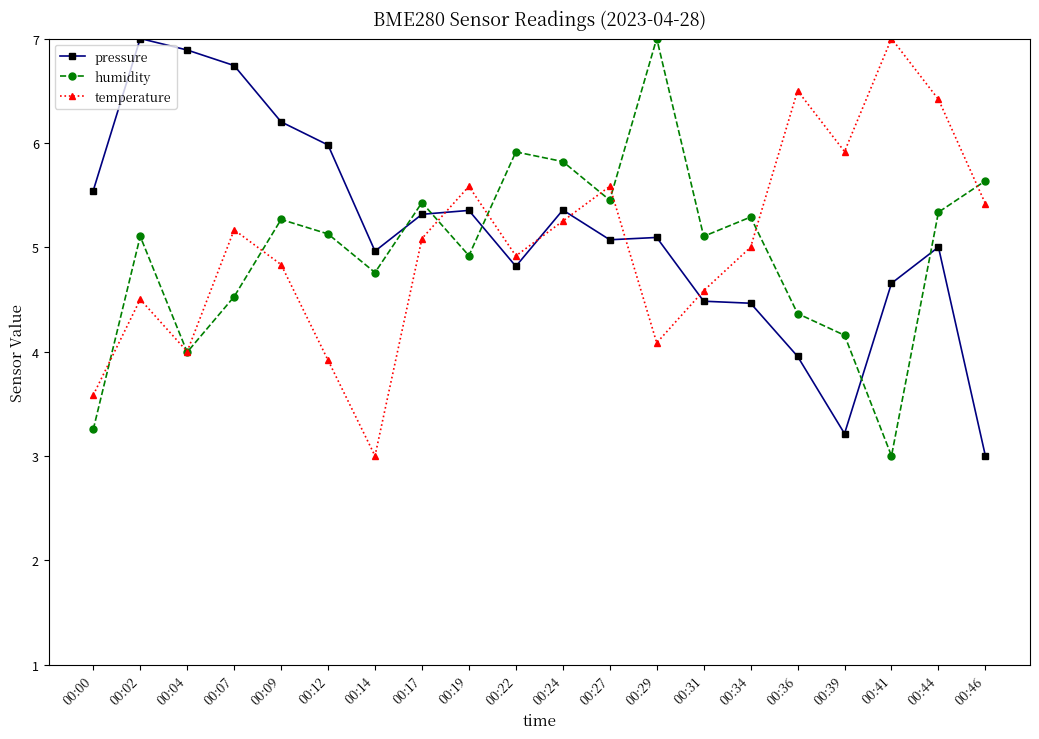

How many distinct data groups are displayed?

3